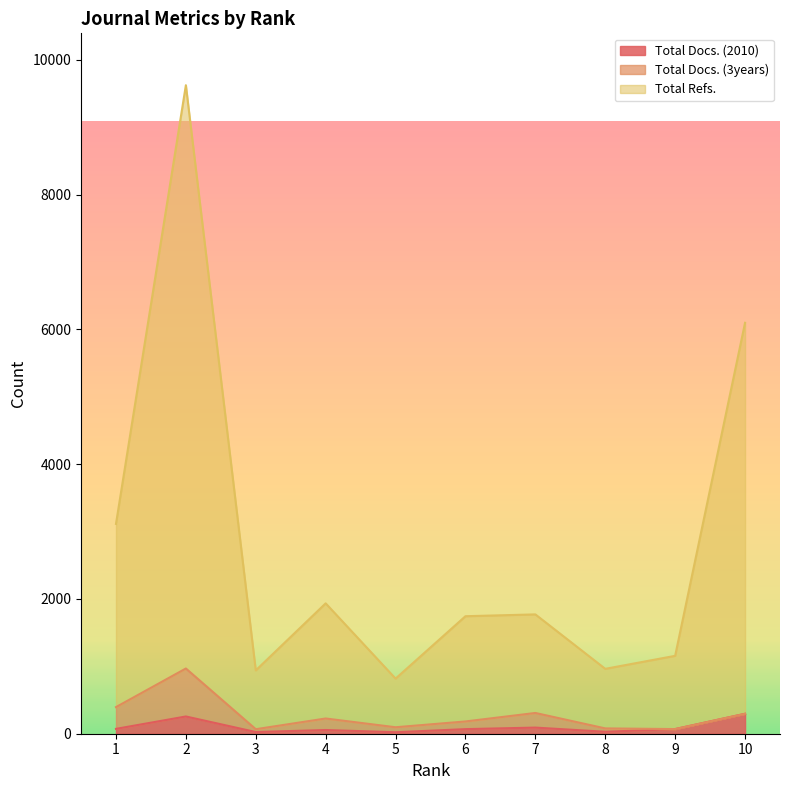

True or false: Total Docs. (2010) and Total Refs. intersect in this chart.

False